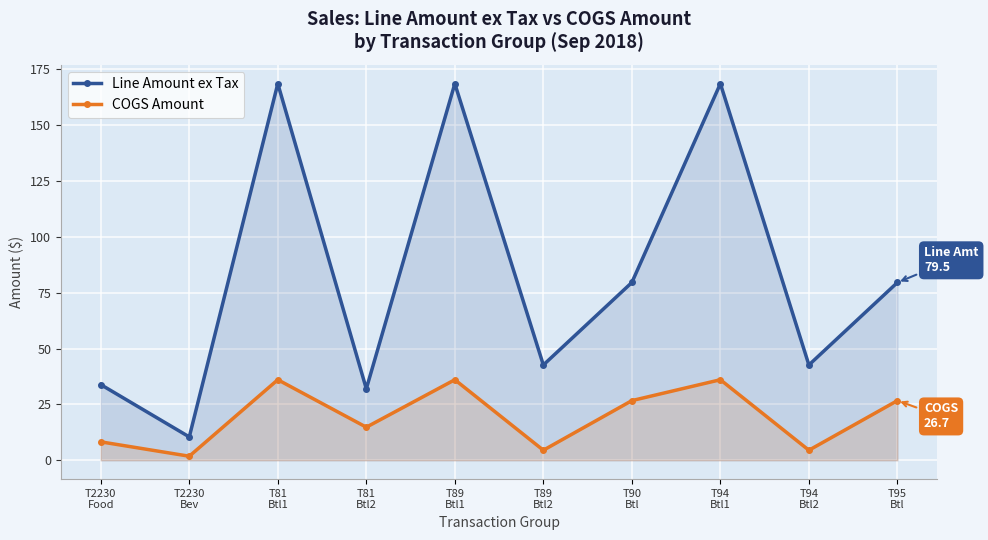

What are all the series names shown in the legend?

Line Amount ex Tax, COGS Amount